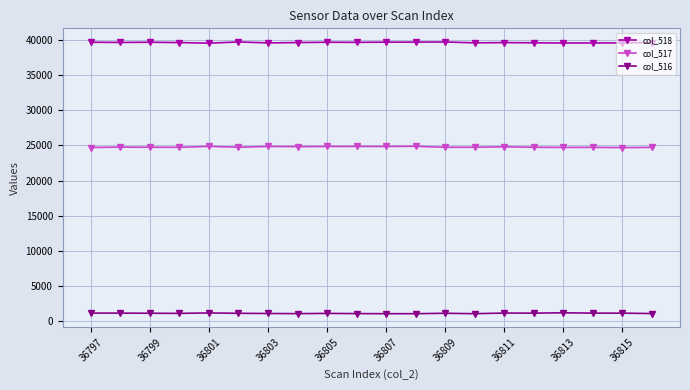

What is the maximum value for col_516?

1151